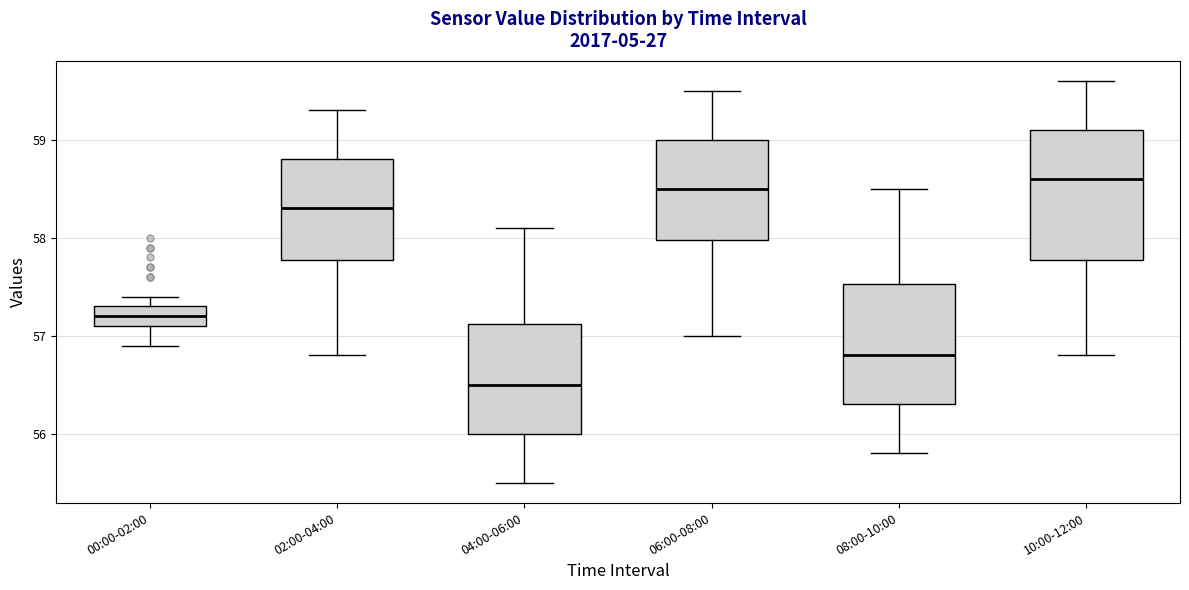

Comparing the boxes themselves (not the whiskers), which one is the tallest?

10:00-12:00